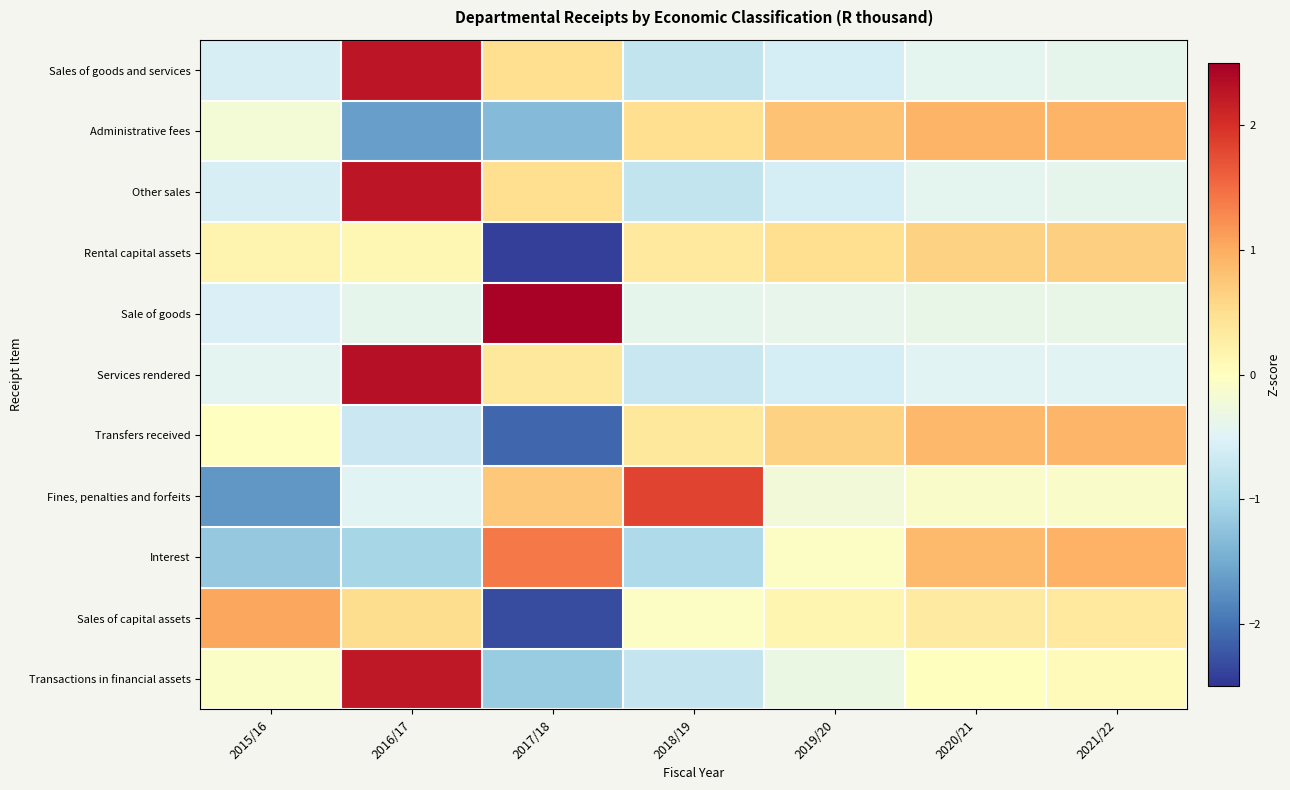

At 2021/22, list the series in order from largest to smallest.

Interest, Administrative fees, Transfers received, Rental capital assets, Sales of capital assets, Transactions in financial assets, Fines, penalties and forfeits, Sale of goods, Sales of goods and services, Other sales, Services rendered